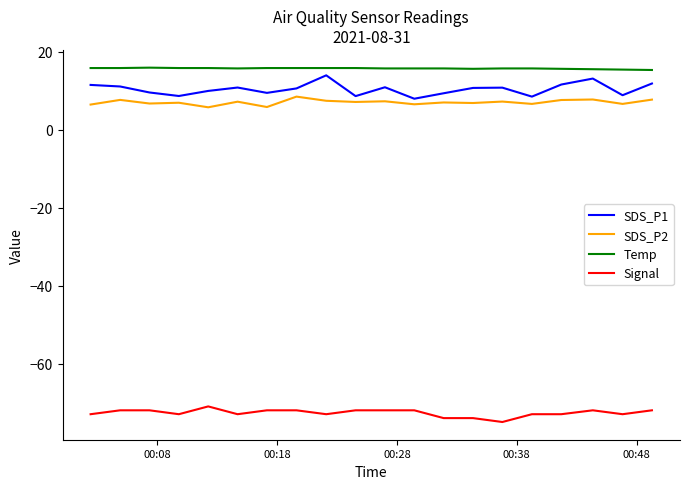

Which series has the largest total across all categories?

Temp